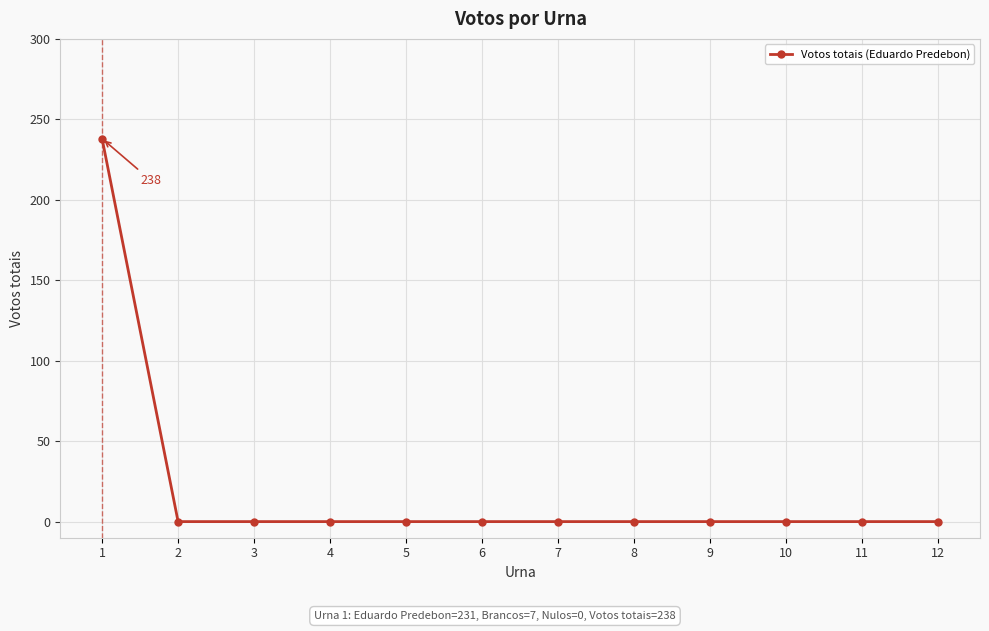

Which label corresponds to the largest value in the chart?

1